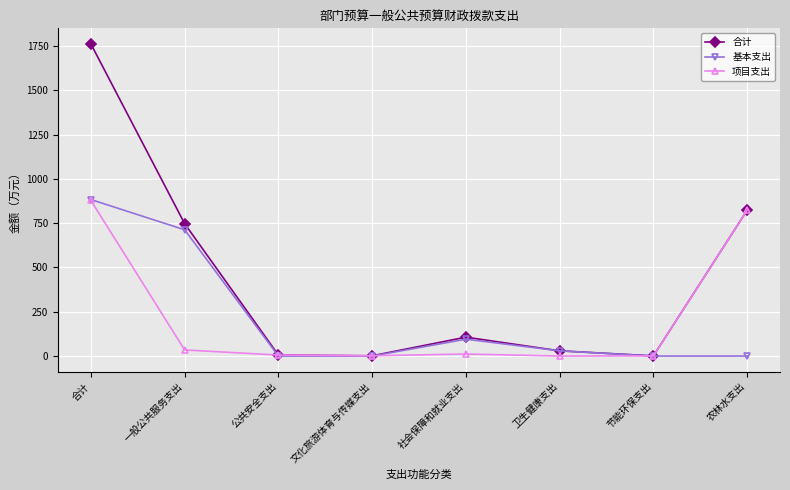

True or false: 基本支出 and 项目支出 cross at least once.

True